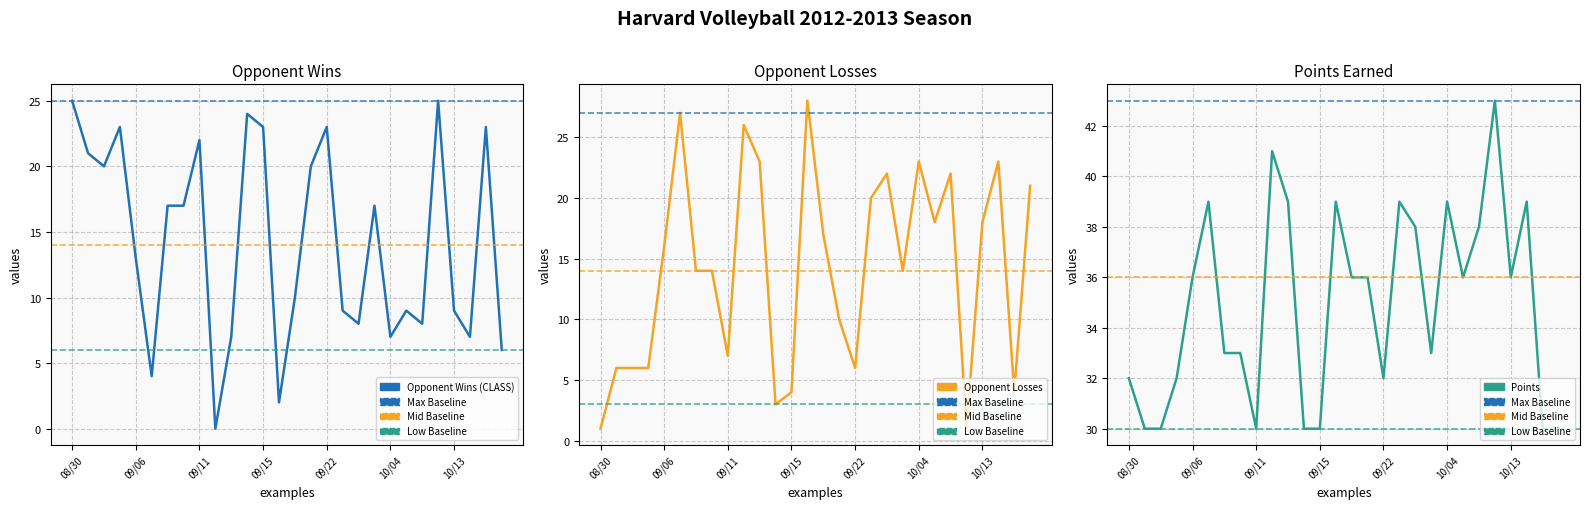

Where is the first local maximum for Points?

09/08